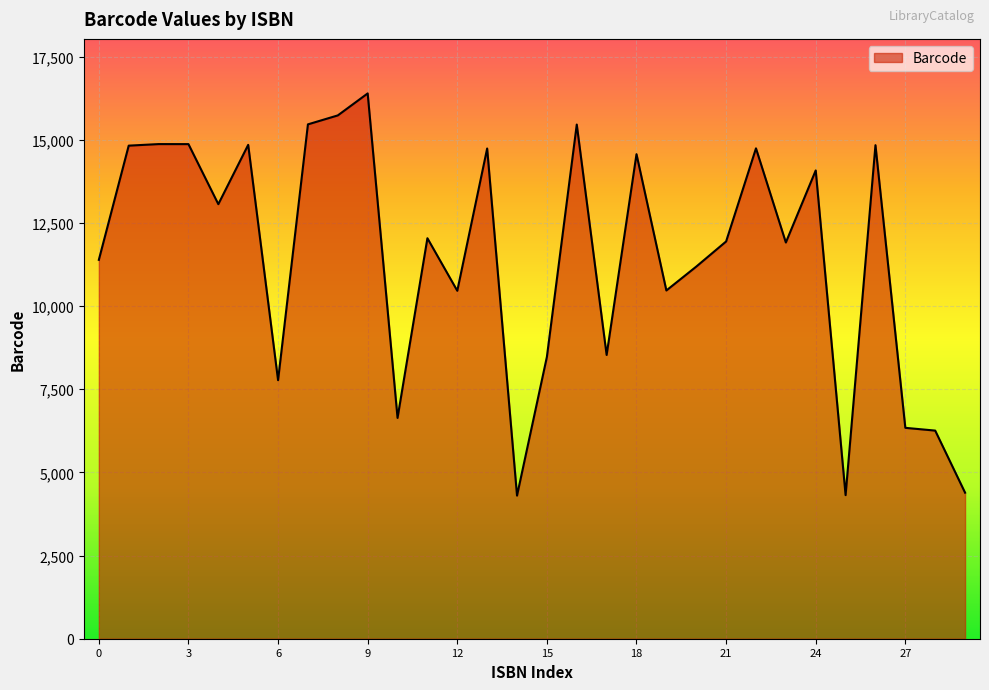

What is the difference between the maximum and minimum values?

12089